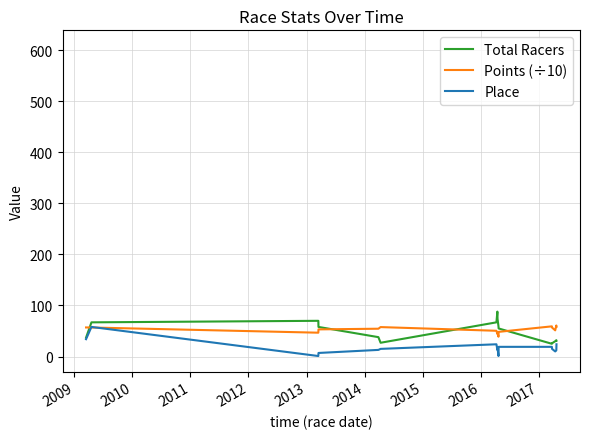

What is the highest value of the Total Racers series?

88.0